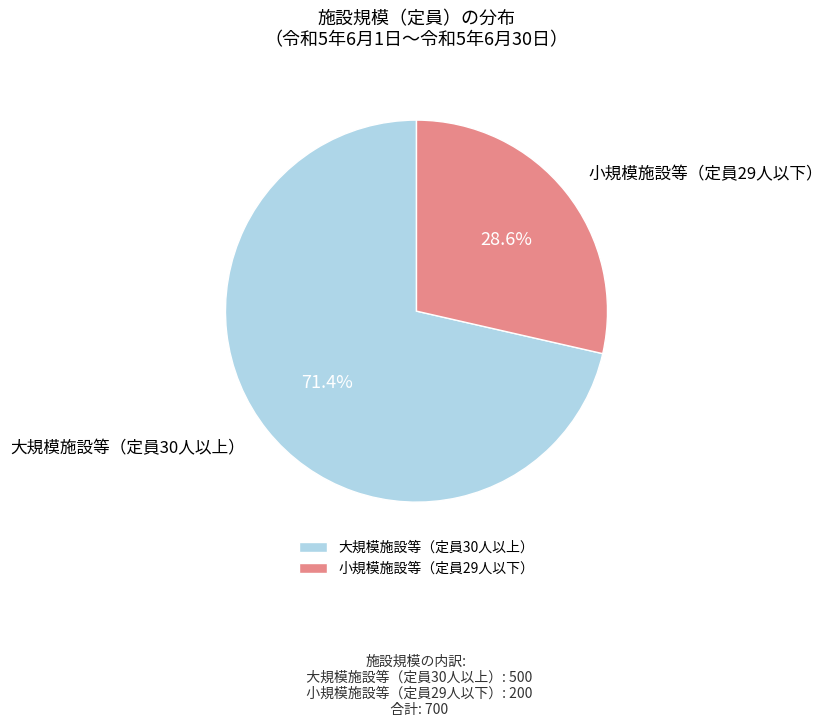

Is it true that 小規模施設等（定員29人以下） is 29% of the pie?

True